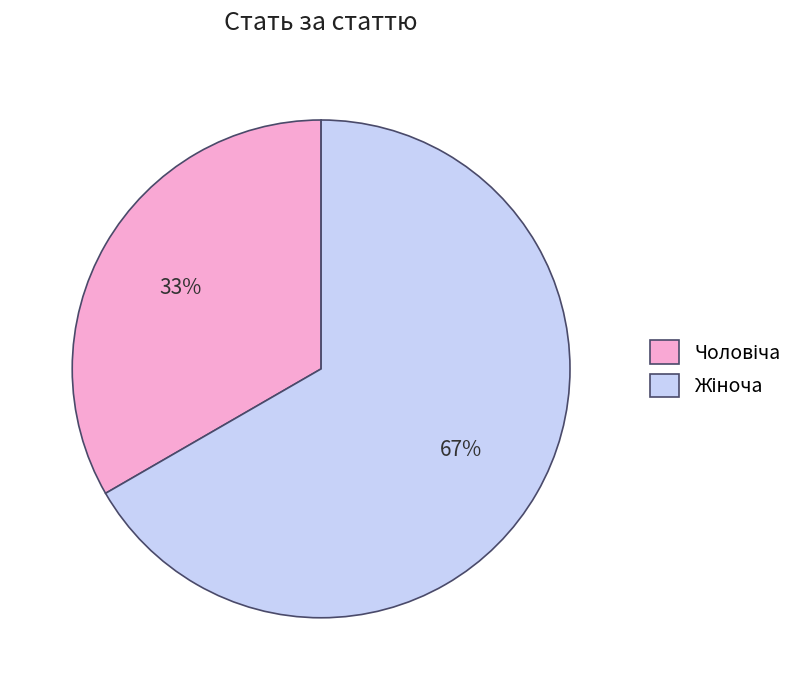

Is there any slice that represents more than half of the pie?

Yes